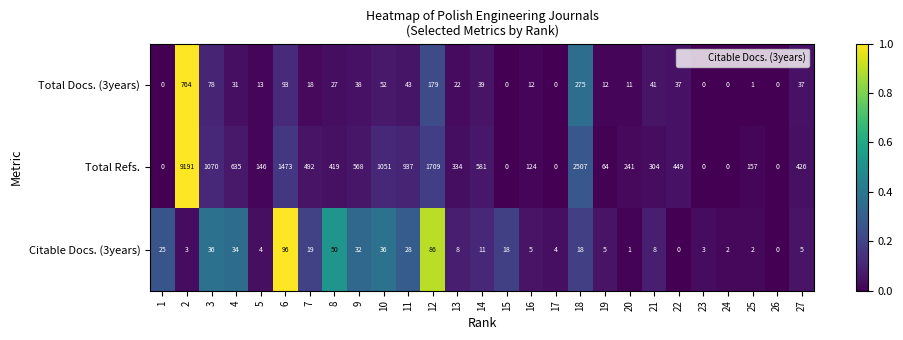

Between 15 and 24, which series saw the biggest shift?

Citable Docs. (3years)